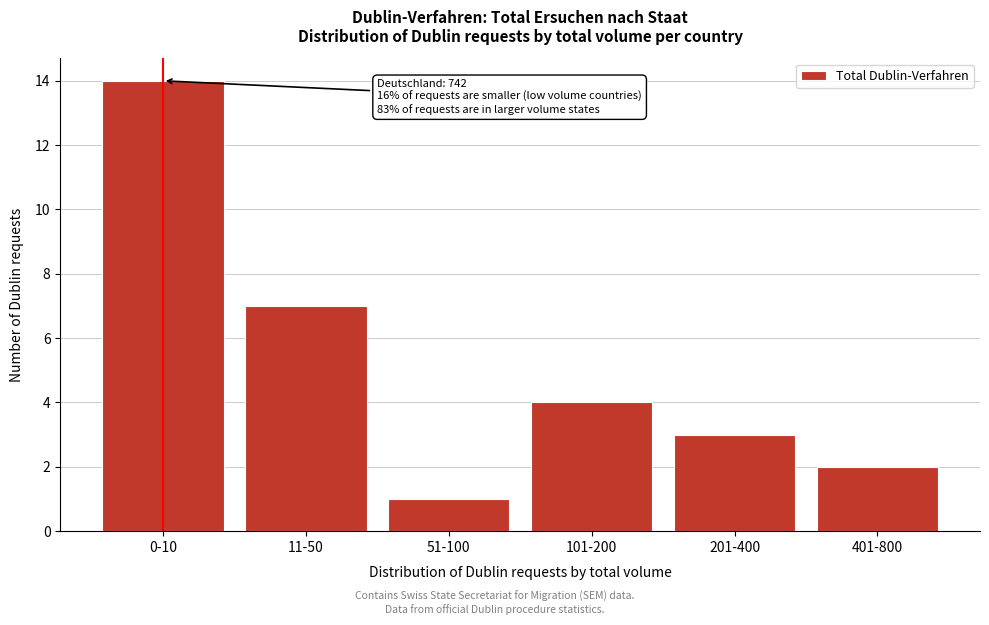

Reading left to right, transcribe all the data shown in this chart.

14	7	1	4	3	2